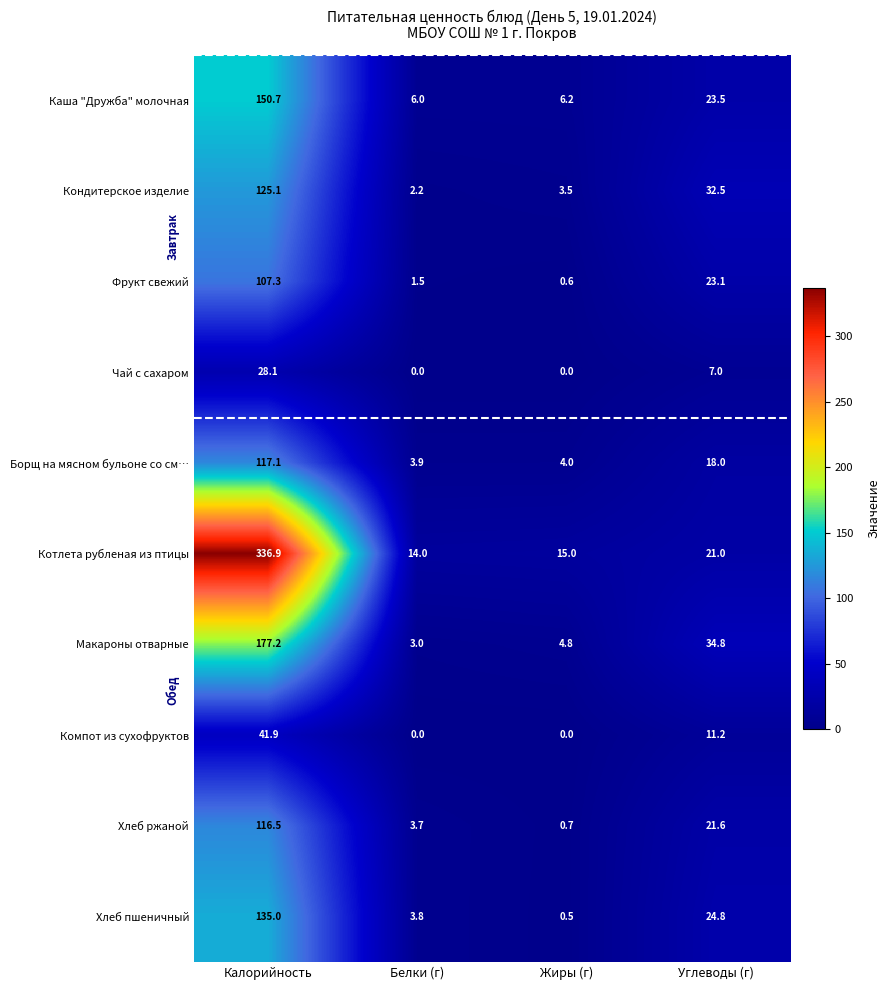

Between Калорийность and Углеводы (г), which series saw the biggest shift?

Котлета рубленая из птицы